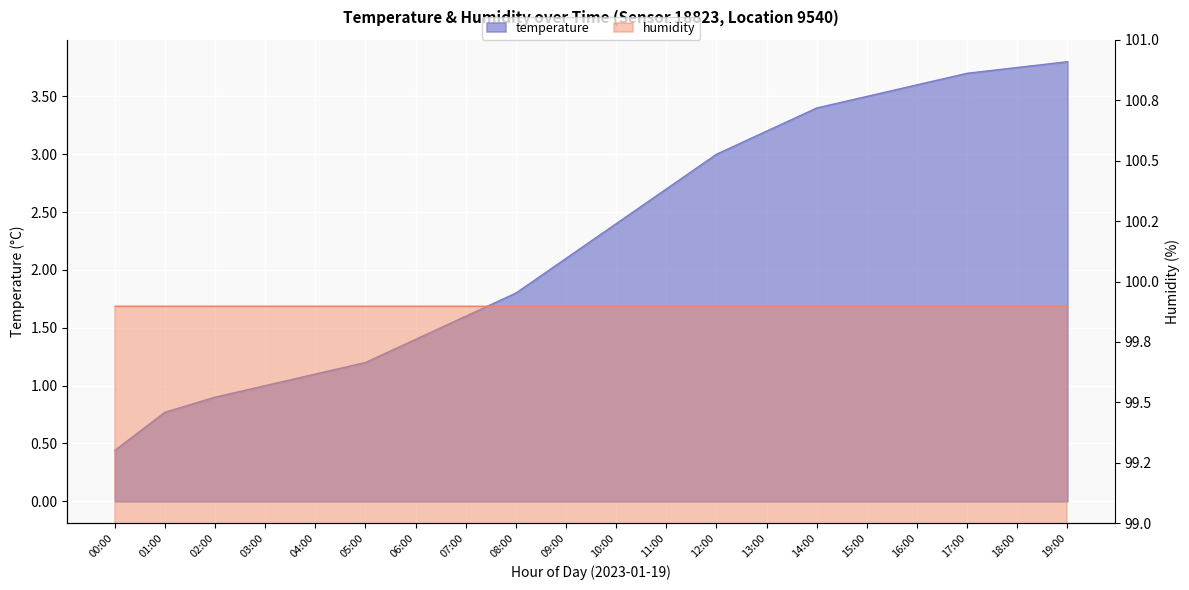

What is the difference between the maximum and minimum values?

3.4